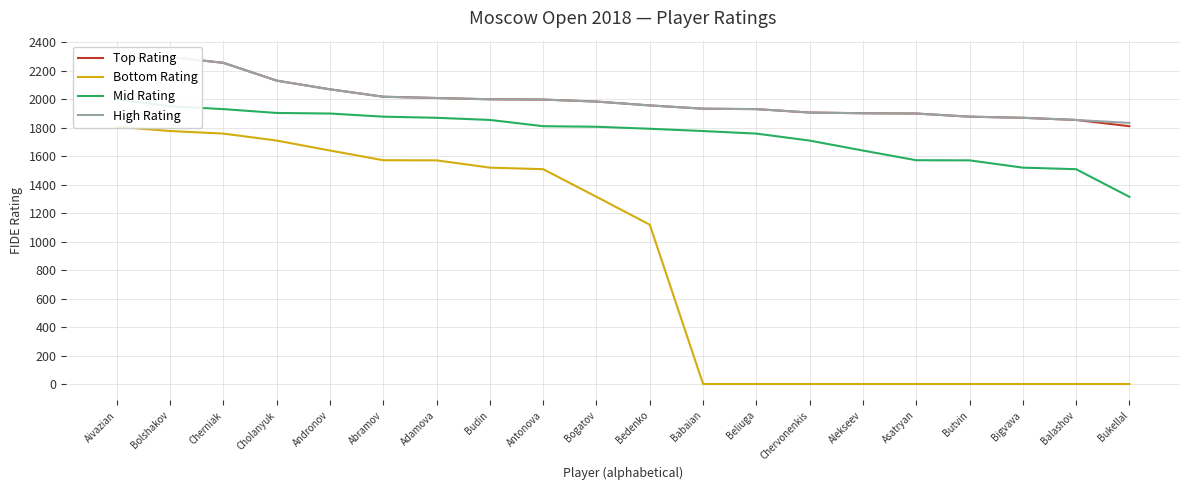

Reading left to right, extract all data points from this chart.

Top Rating: Aivazian=2288	Bolshakov=2297	Cherniak=2256	Cholanyuk=2131	Andronov=2070	Abramov=2018	Adamova=2009	Budin=2000	Antonova=1998	Bogatov=1984	Bedenko=1957	Babaian=1934	Beliuga=1931	Chervonenkis=1907	Alekseev=1902	Asatryan=1900	Butvin=1878	Bigvava=1870	Balashov=1855	Bukellal=1811
Bottom Rating: Aivazian=1807	Bolshakov=1777	Cherniak=1759	Cholanyuk=1710	Andronov=1640	Abramov=1572	Adamova=1571	Budin=1520	Antonova=1509	Bogatov=1315	Bedenko=1119	Babaian=0	Beliuga=0	Chervonenkis=0	Alekseev=0	Asatryan=0	Butvin=0	Bigvava=0	Balashov=0	Bukellal=0
Mid Rating: Aivazian=2000	Bolshakov=1951	Cherniak=1931	Cholanyuk=1904	Andronov=1900	Abramov=1878	Adamova=1870	Budin=1855	Antonova=1811	Bogatov=1807	Bedenko=1793	Babaian=1777	Beliuga=1759	Chervonenkis=1710	Alekseev=1640	Asatryan=1572	Butvin=1571	Bigvava=1520	Balashov=1509	Bukellal=1315
High Rating: Aivazian=2288	Bolshakov=2297	Cherniak=2256	Cholanyuk=2131	Andronov=2070	Abramov=2018	Adamova=2009	Budin=2000	Antonova=1998	Bogatov=1984	Bedenko=1957	Babaian=1934	Beliuga=1931	Chervonenkis=1907	Alekseev=1902	Asatryan=1900	Butvin=1878	Bigvava=1870	Balashov=1855	Bukellal=1834